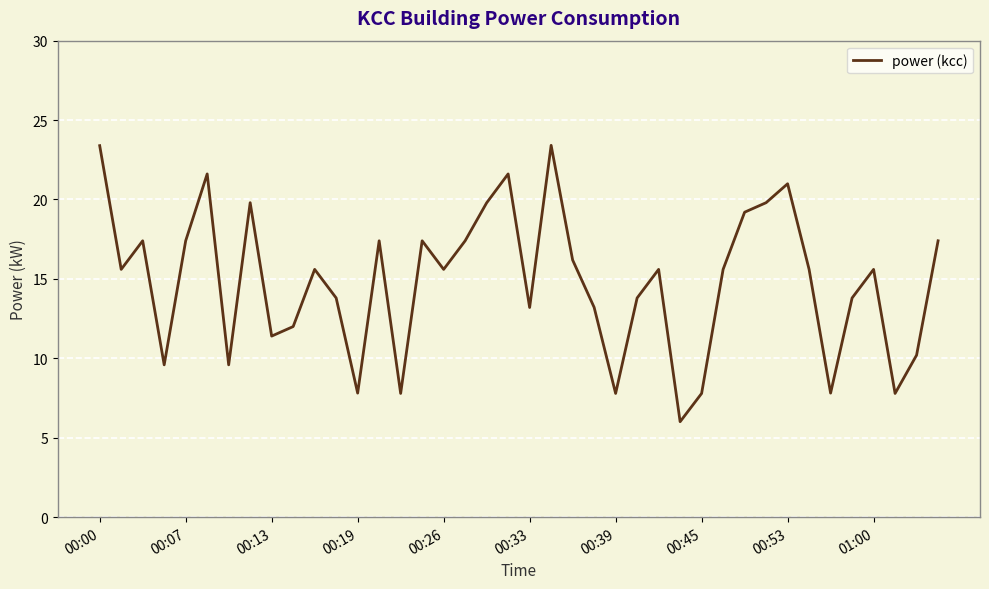

What is the greatest value displayed?

23.4